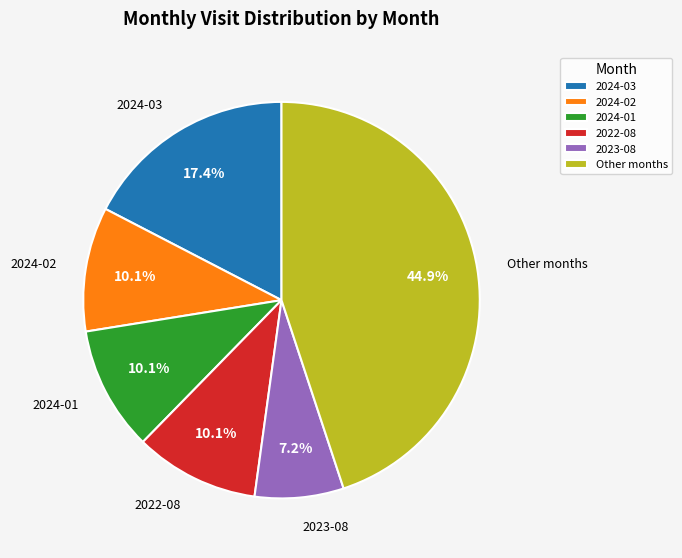

Count the number of slices in the pie.

6